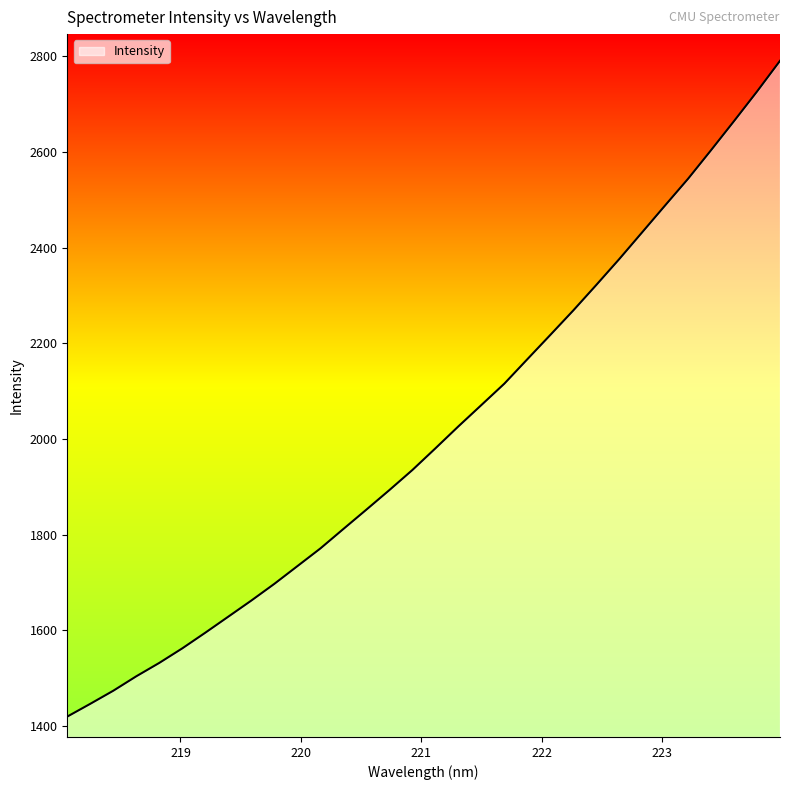

What is the smallest value displayed?

1419.7